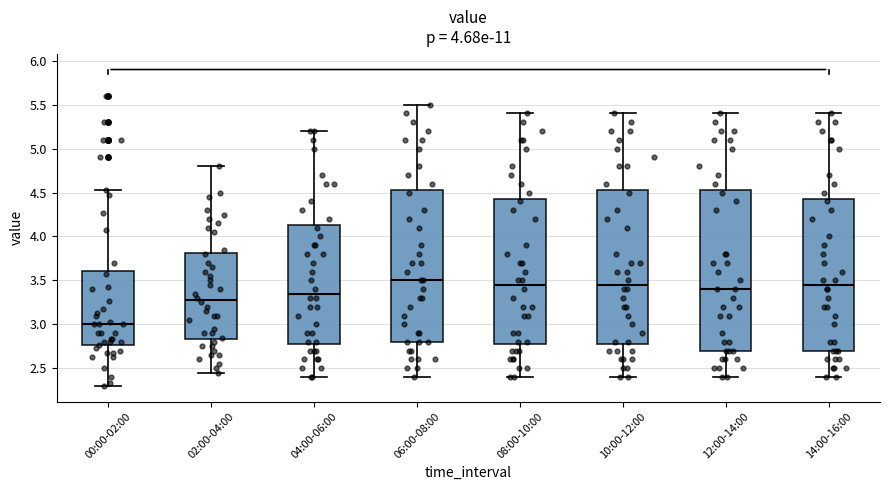

Where does the median line of the box for 02:00-04:00 sit on the y-axis? The values are not printed on the chart, so give them approximately, as read against the axis.

3.30